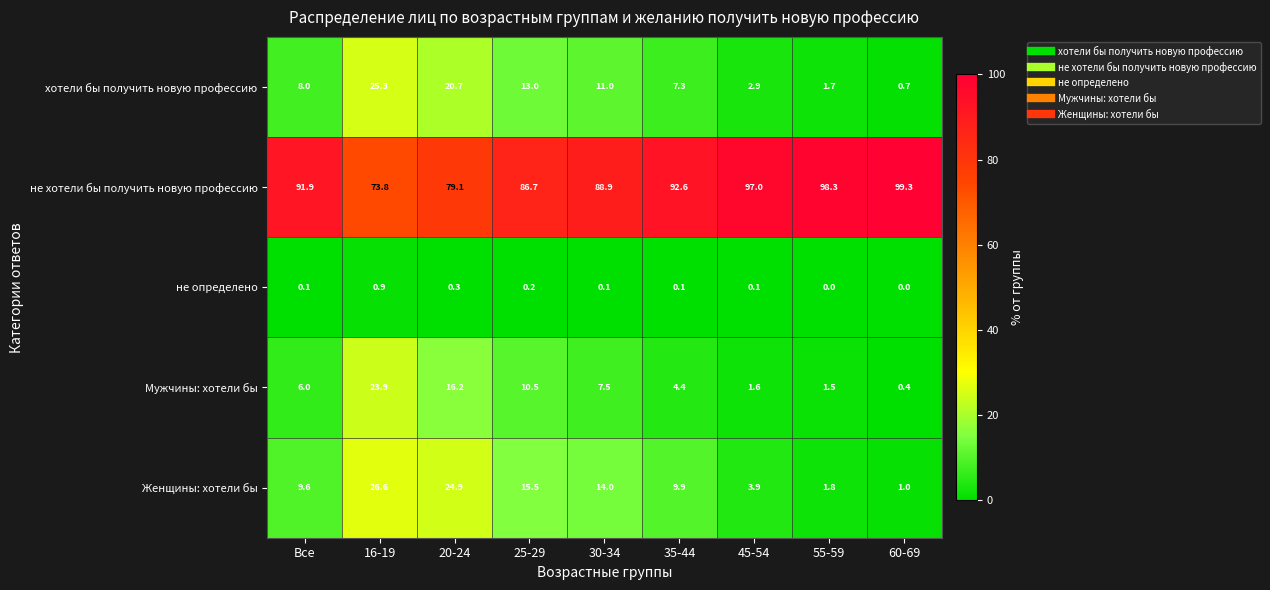

What is the average value of the Женщины: хотели бы series?

11.9